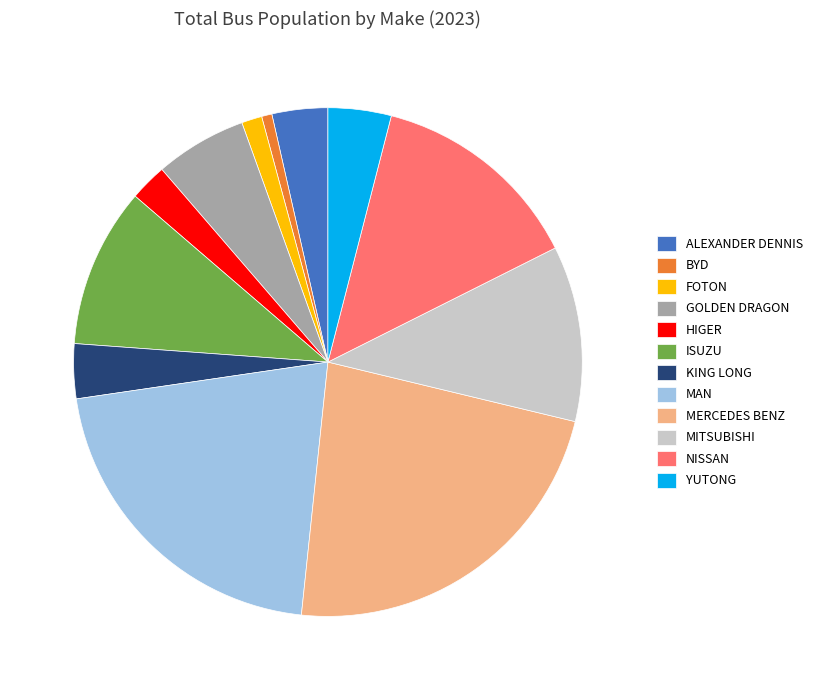

Which slice is the smallest?

BYD